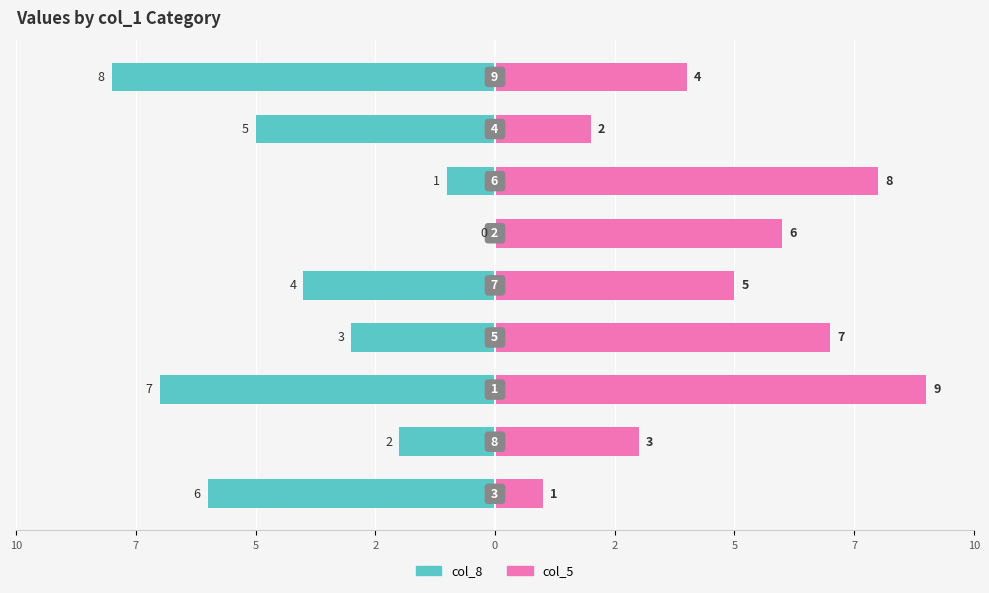

Rank the series at 2 from lowest to highest value.

col_8, col_5